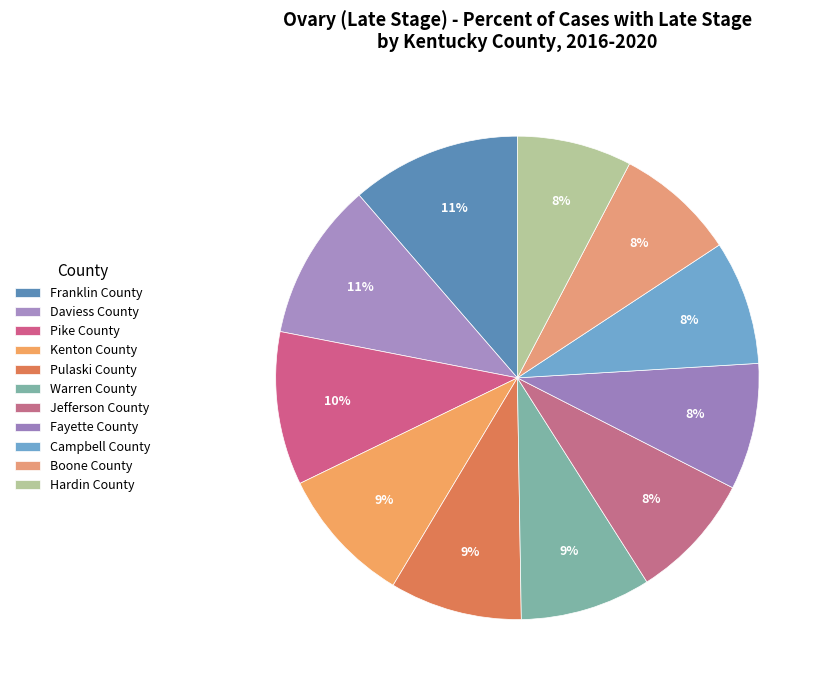

Approximately how many times larger is the value at Boone County compared to Campbell County?

1.0